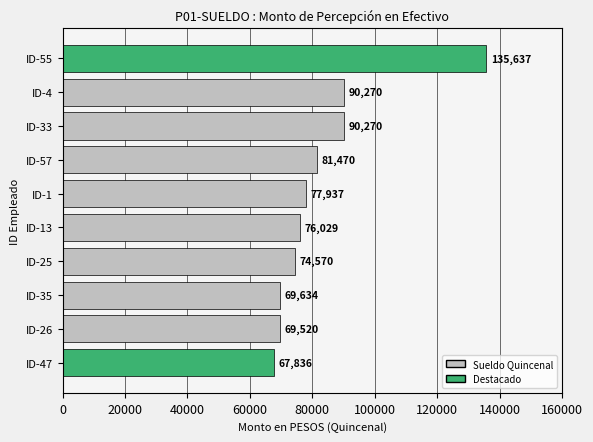

What is the smallest value displayed?

67836.6